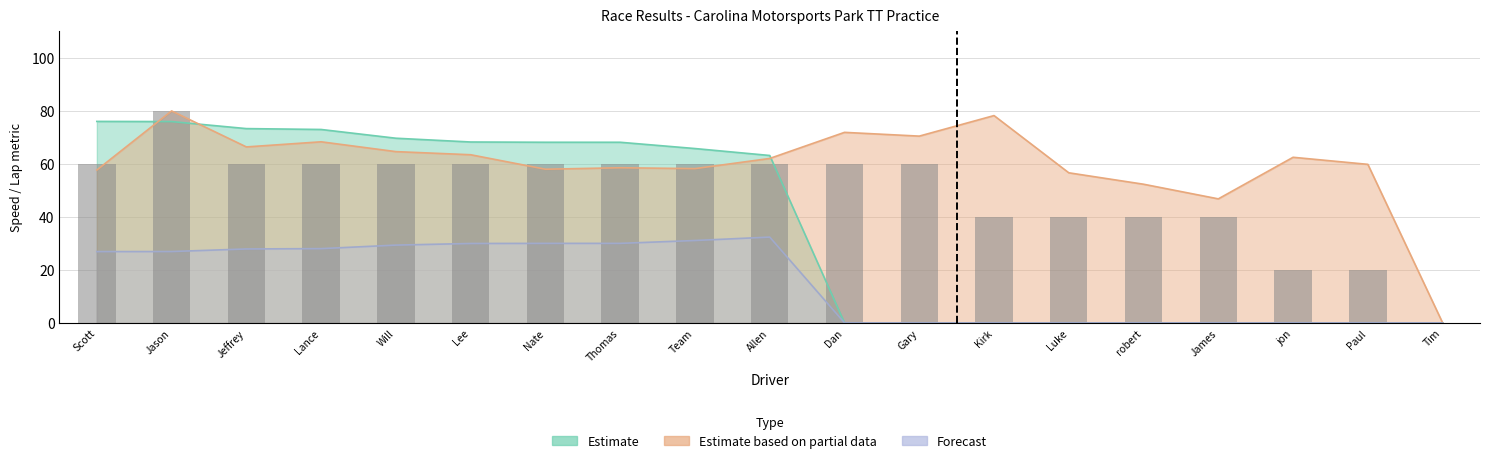

Where does the data first go above 60?

Jason